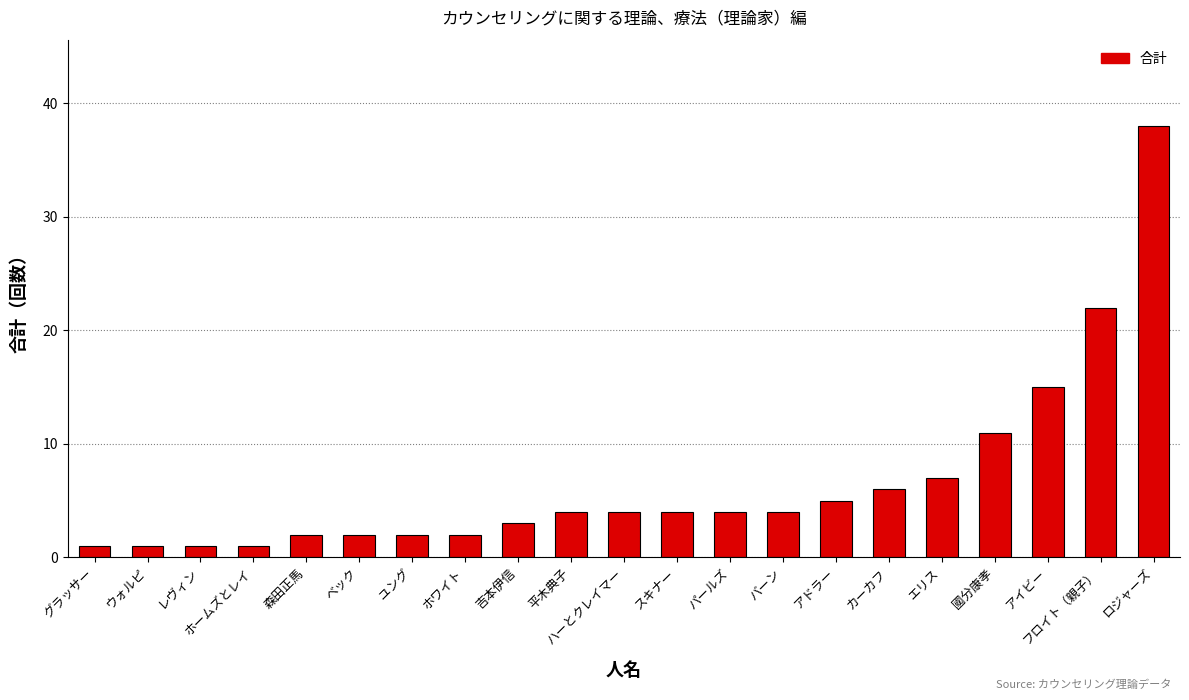

What position from the right is レヴィン?

19